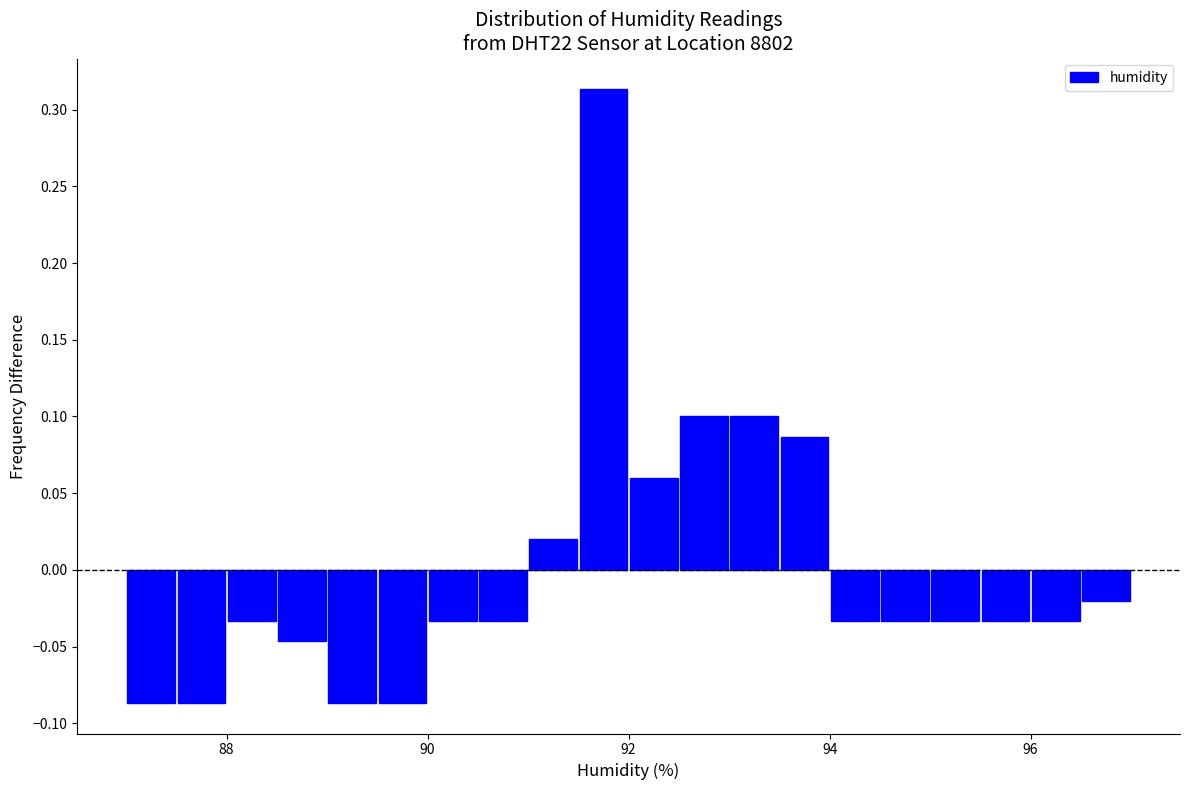

Around what value on the x-axis is the tallest bar? Give the approximate position of its centre, as read against the axis.

91.8